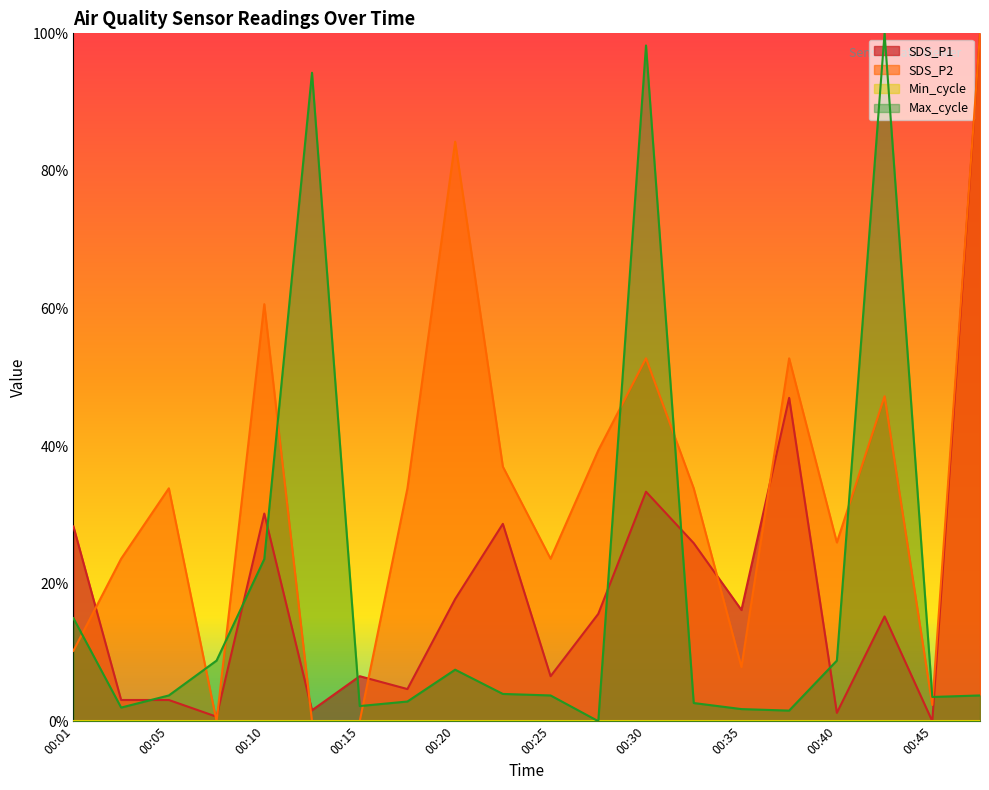

What is the approximate value of SDS_P1 at 00:37?

0.5